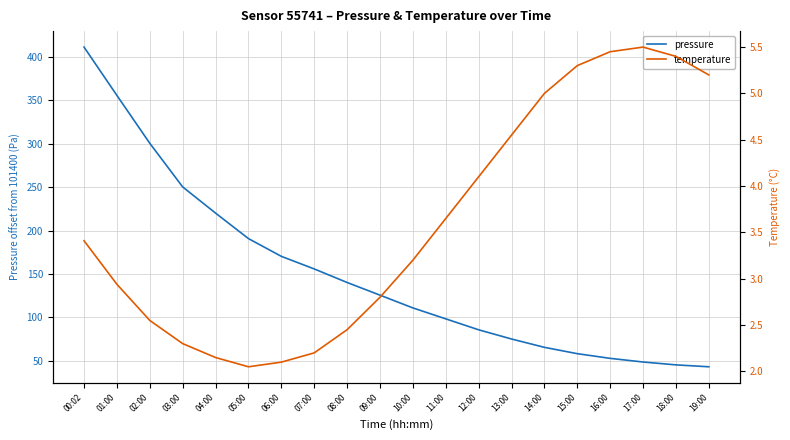

Is it true that temperature equals 2.8 at 18:00?

False